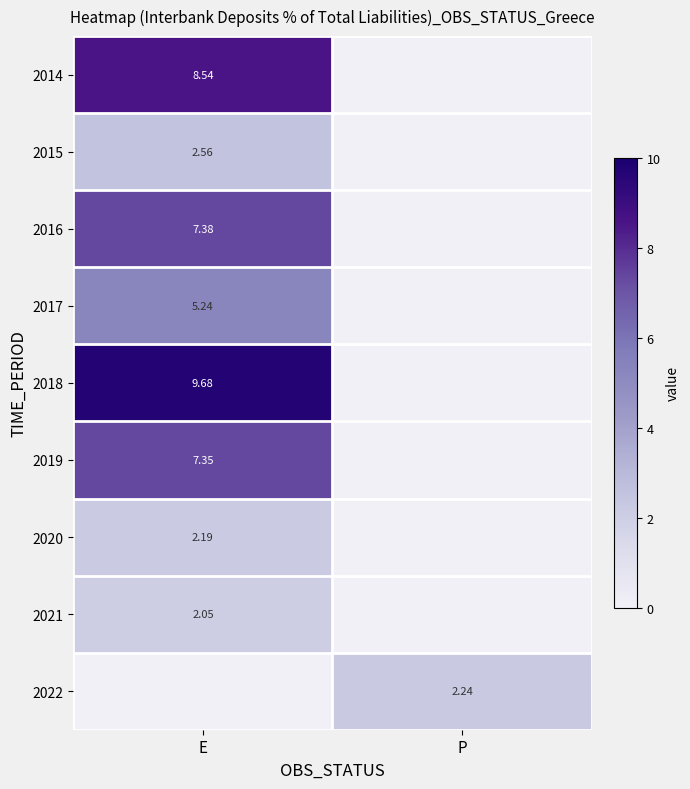

How many categories are shown in the chart?

2